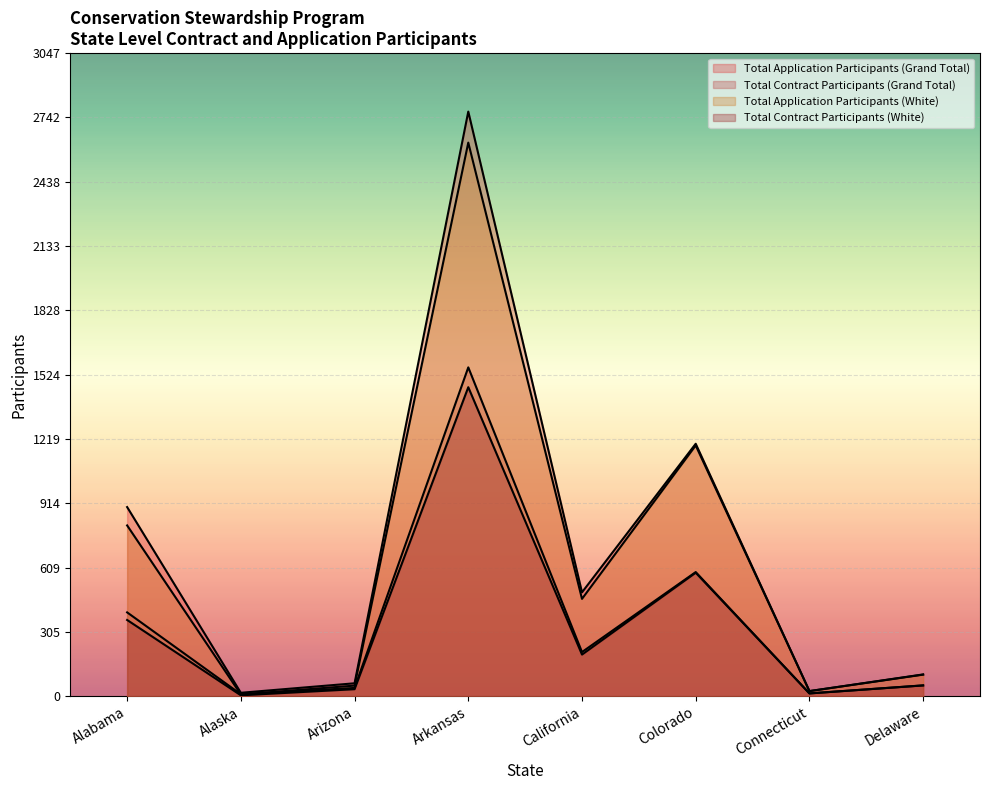

Reading left to right, list all the values displayed in this chart.

Total Application Participants (Grand Total): 896	16	61	2770	492	1196	24	103
Total Contract Participants (Grand Total): 397	9	39	1558	209	588	13	51
Total Application Participants (White): 809	8	50	2623	461	1188	24	102
Total Contract Participants (White): 361	4	33	1464	197	585	13	51